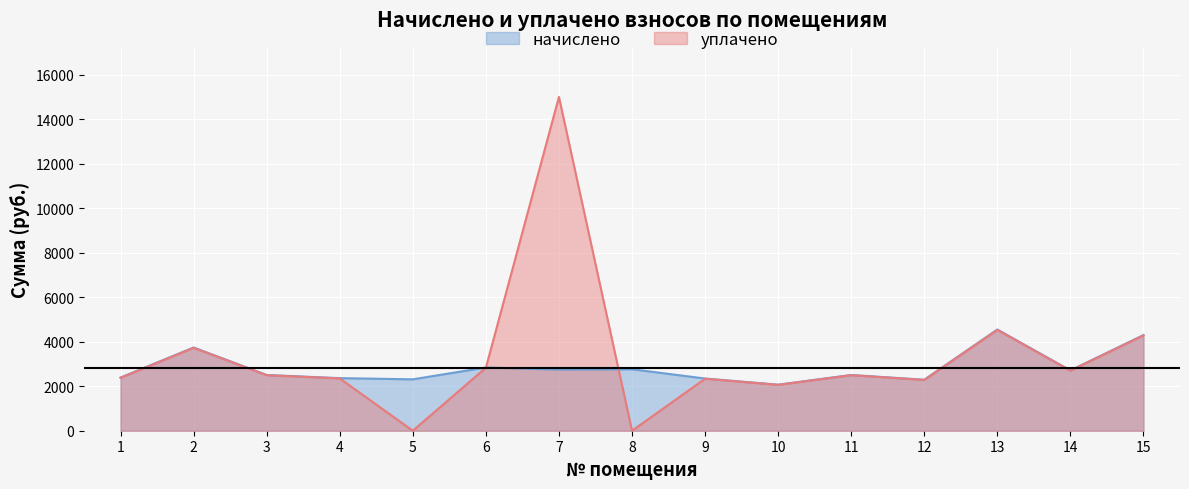

Reading right to left, what are all the values shown in this chart?

начислено: 4299.4	2709.4	4548.1	2291.8	2505.0	2069.7	2345.1	2762.6	2744.8	2842.6	2309.6	2362.9	2505.0	3739.8	2389.5
уплачено: 4281.0	2697.8	4528.6	2282.0	2494.3	2060.9	2335.1	0.0	15000.0	2830.4	0.0	2350.4	2494.3	3723.8	2377.0